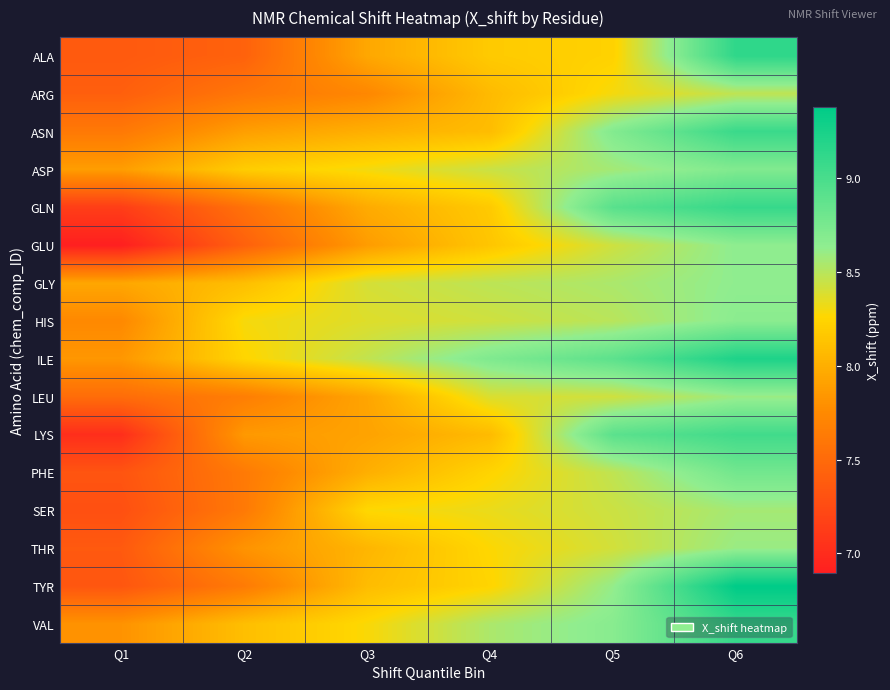

Count the number of categories in the chart.

6